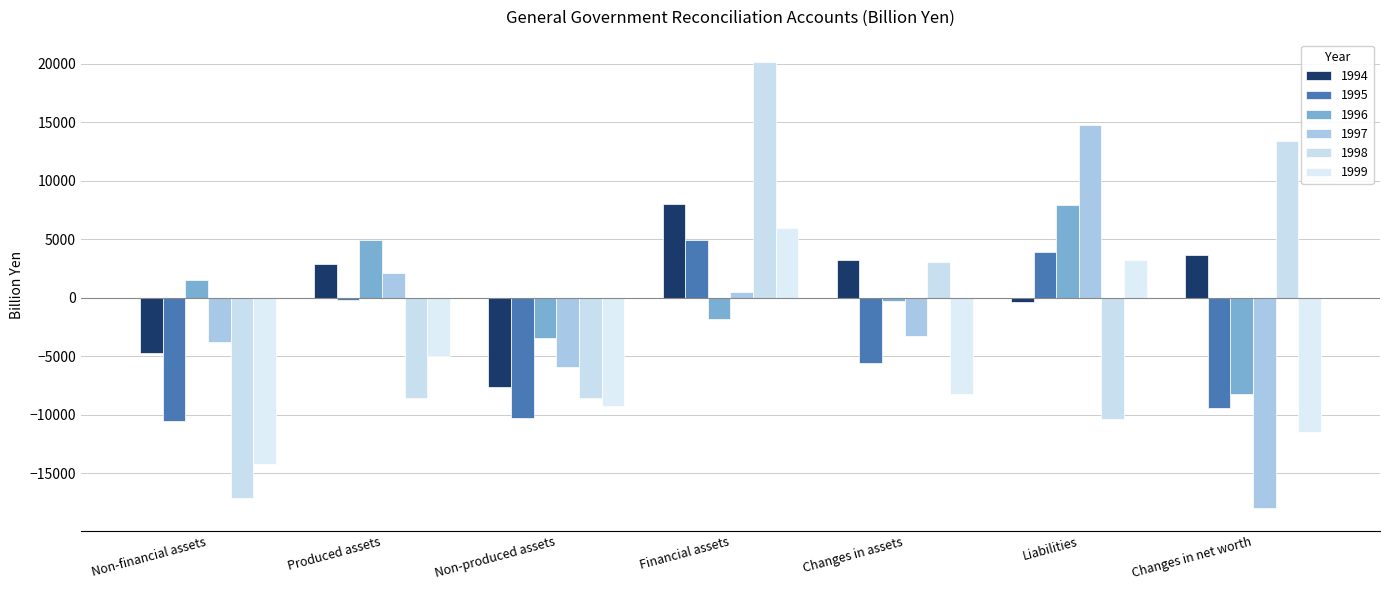

List the labels in order of 1996 value, smallest first.

Changes in net worth, Non-produced assets, Financial assets, Changes in assets, Non-financial assets, Produced assets, Liabilities